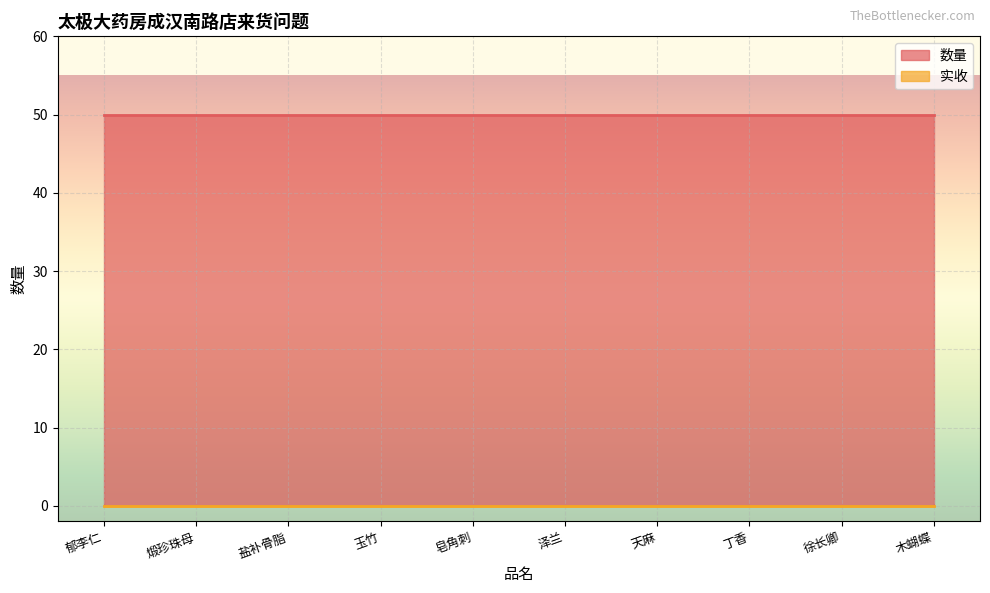

What is the difference between the highest and lowest values at 皂角刺?

50